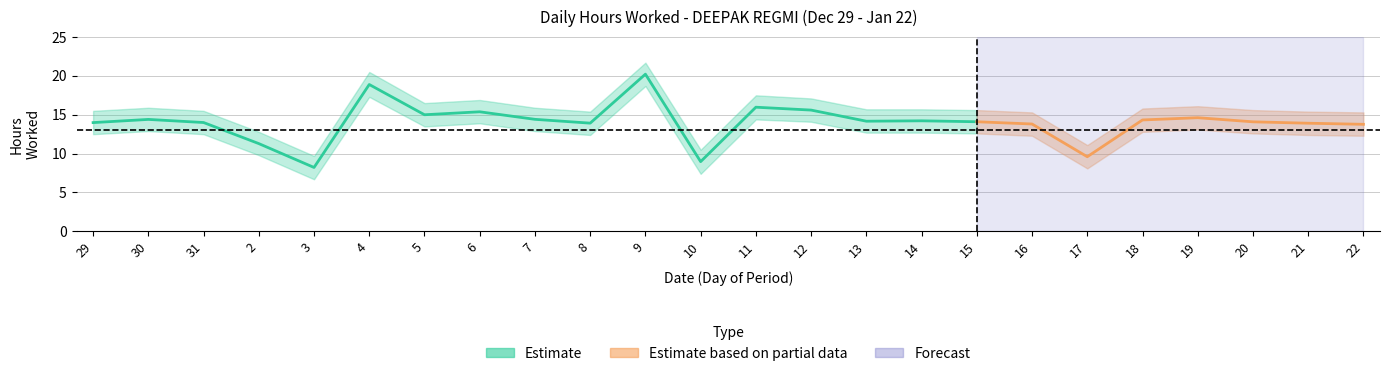

Reading left to right, extract all data points from this chart.

Hours Worked: 14.0	14.4	14.0	11.3	8.2	18.9	15.0	15.4	14.4	13.9	20.2	9.0	16.0	15.6	14.2	14.2	14.1	13.8	9.6	14.3	14.6	14.1	13.9	13.8
Lower Bound: 12.5	12.9	12.5	9.8	6.7	17.3	13.5	13.9	12.9	12.4	18.7	7.4	14.4	14.1	12.7	12.7	12.6	12.3	8.1	12.8	13.1	12.6	12.4	12.3
Upper Bound: 15.5	15.9	15.5	12.8	9.7	20.5	16.5	16.9	15.9	15.4	21.7	10.5	17.5	17.1	15.7	15.7	15.6	15.3	11.1	15.8	16.1	15.6	15.4	15.3